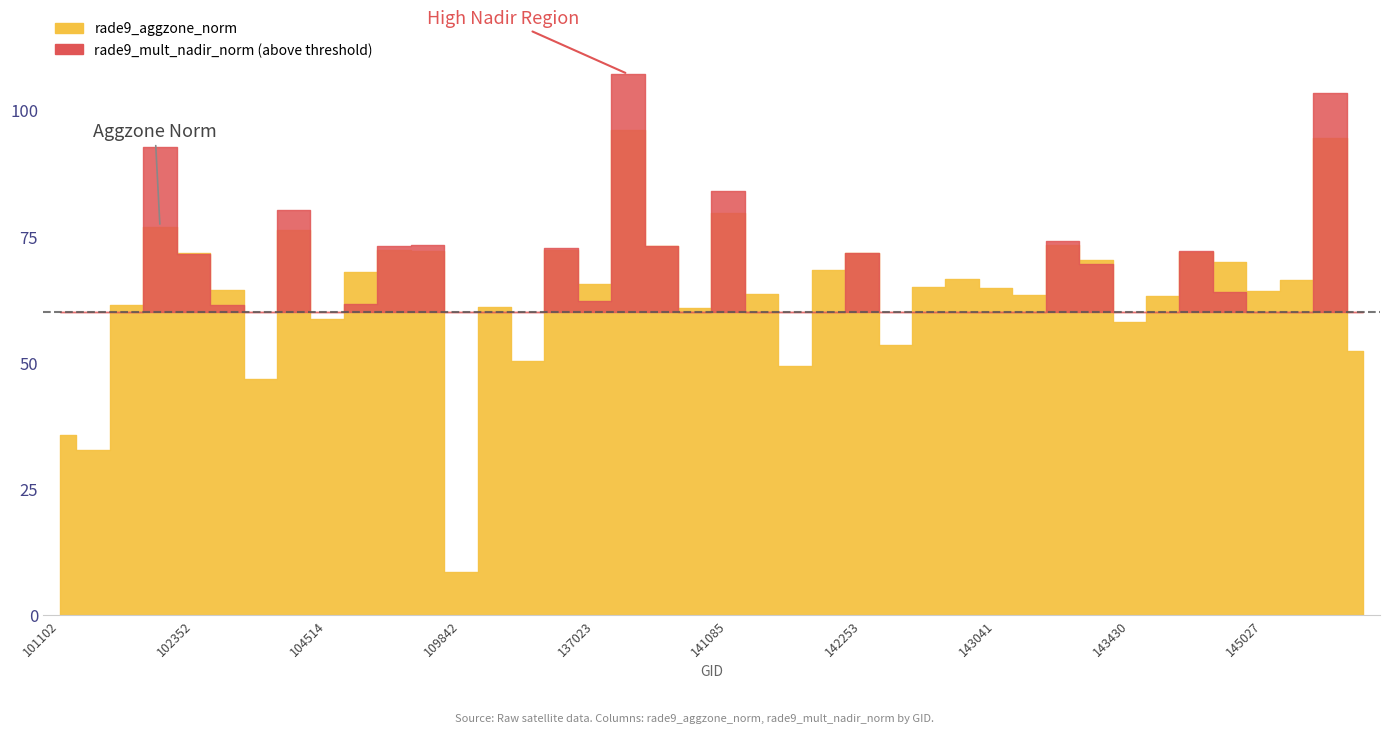

What is the sum of the rade9_mult_nadir_norm values at 134944 and 145612?

118.1